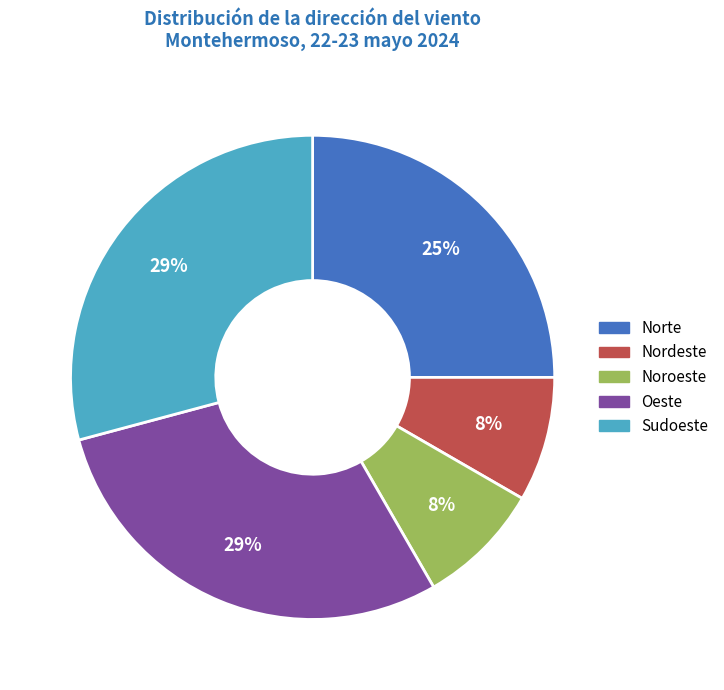

Count the number of slices in the pie.

5